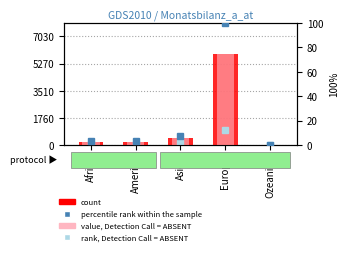

What is the label of the 1st bar from the right?

Ozeanien